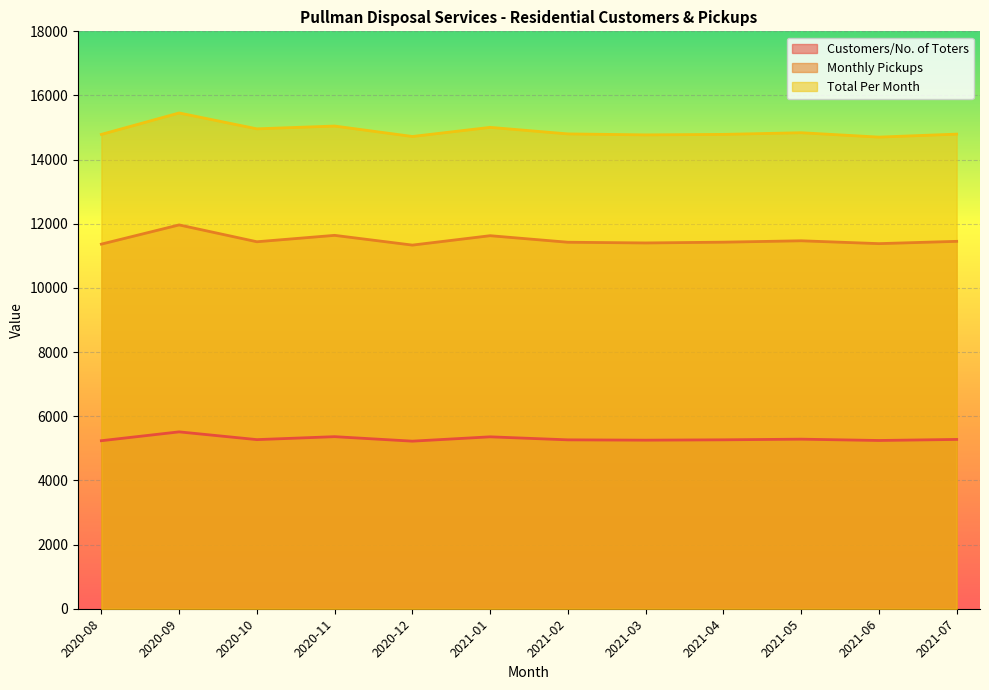

In Total Per Month, how many points are lower than both neighbors (excluding endpoints)?

4